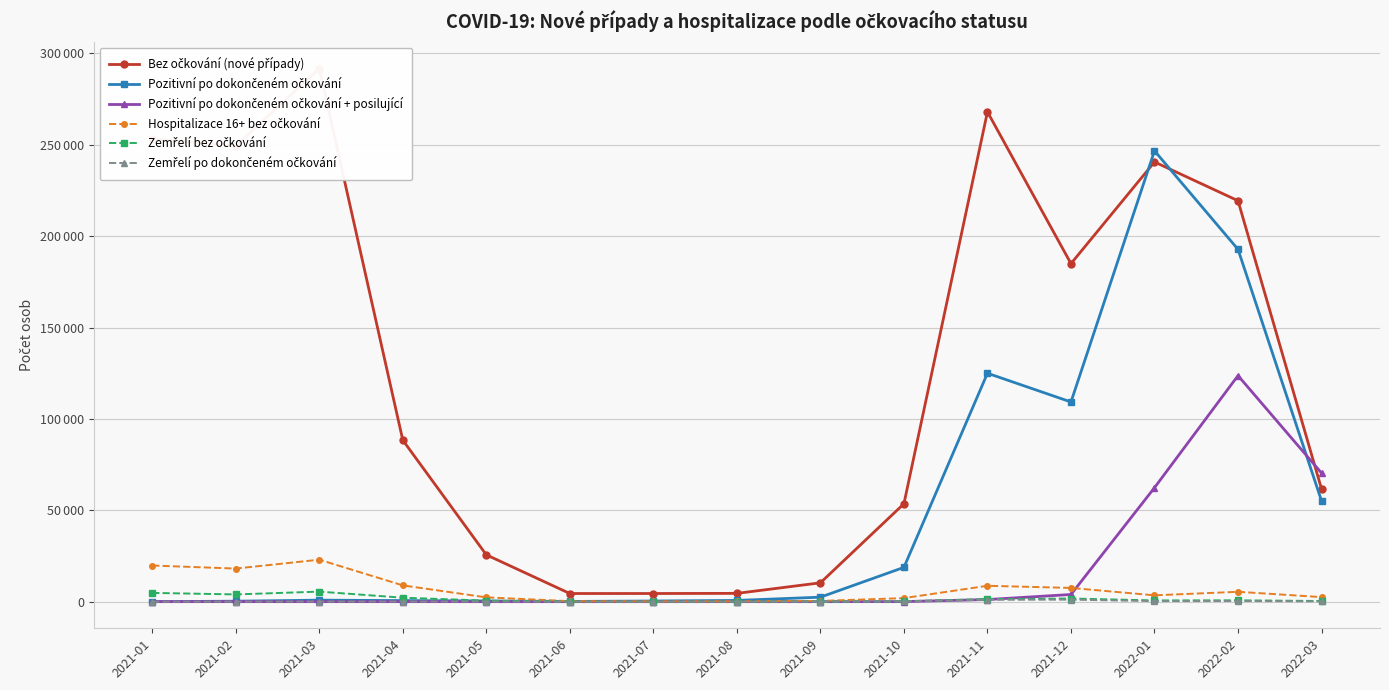

How many data points in Zemřelí bez očkování are less than 659?

7